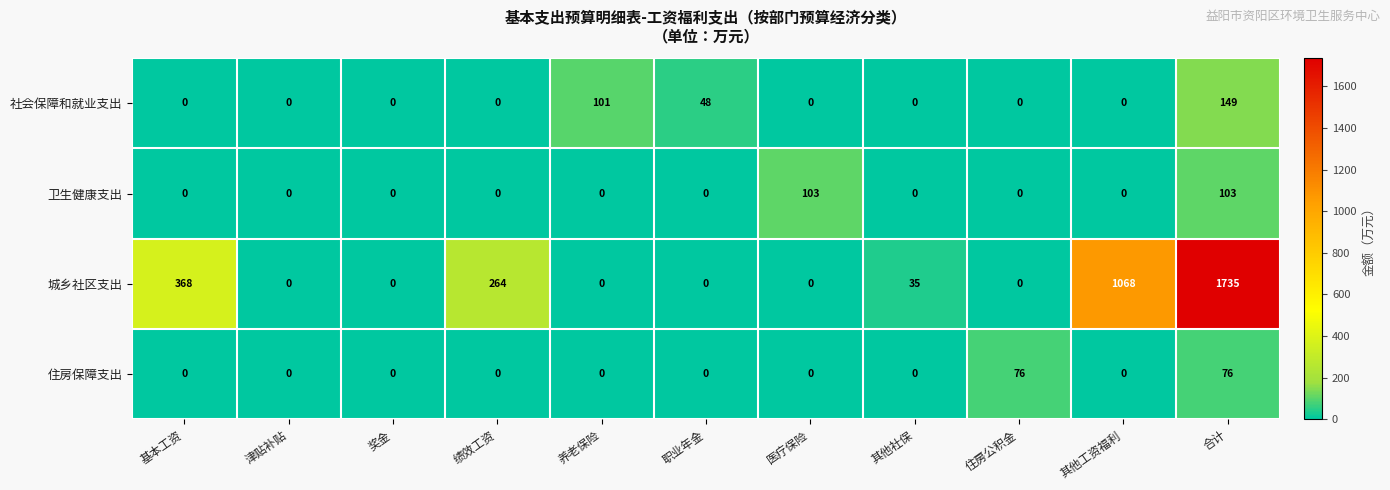

Which label corresponds to the largest value in the chart?

合计